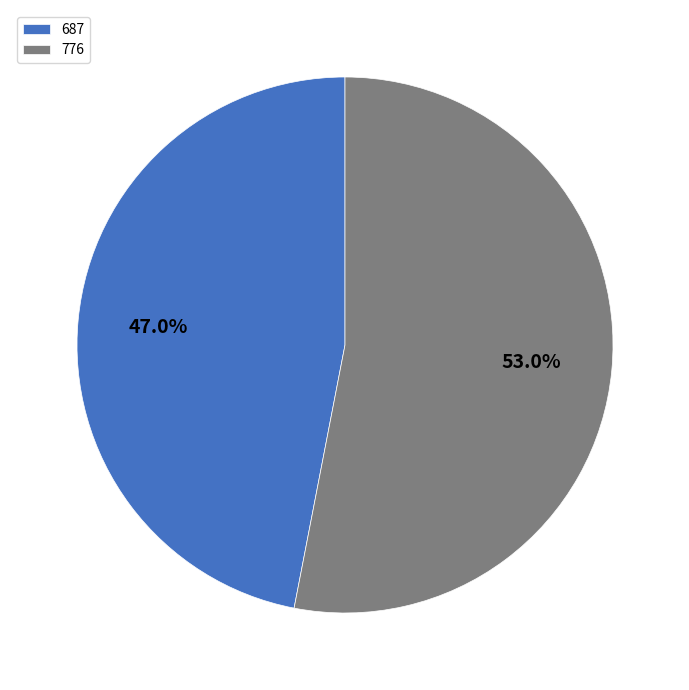

To the nearest percent, what is the difference between the 776 and 687 slice percentages?

6%